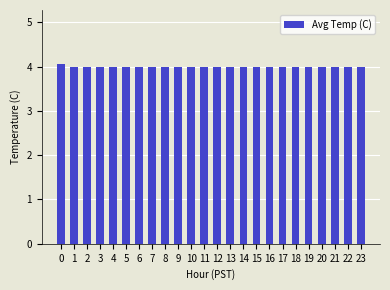

What value does the data have at 23?

4.0